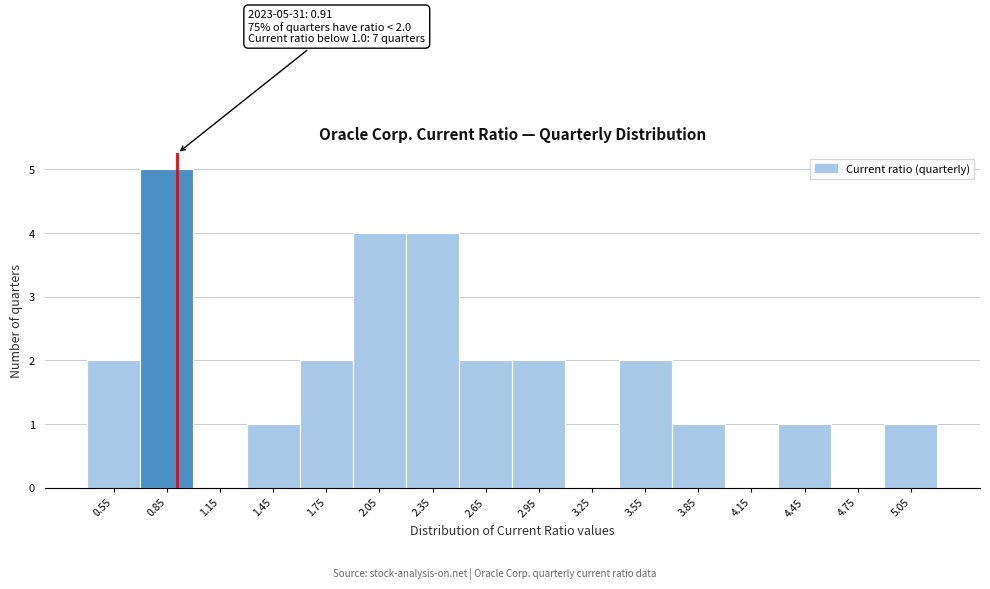

Over which range of the x-axis is the bar tallest?

0.7 to 1.0